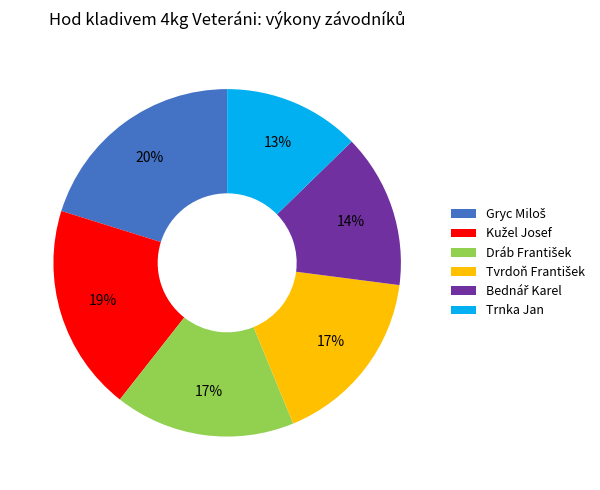

To the nearest percent, what percentage of the pie is Trnka Jan?

13%